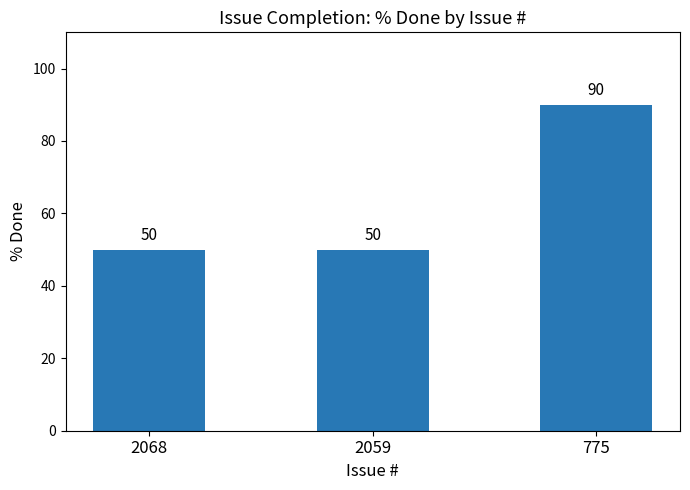

What is the change in value from 2068 to 775?

+40